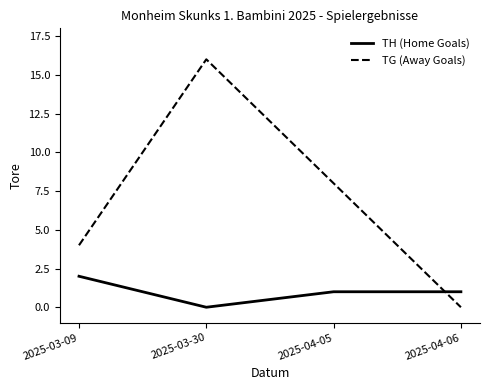

Rank the series by their maximum value, from lowest to highest.

TH (Home Goals), TG (Away Goals)